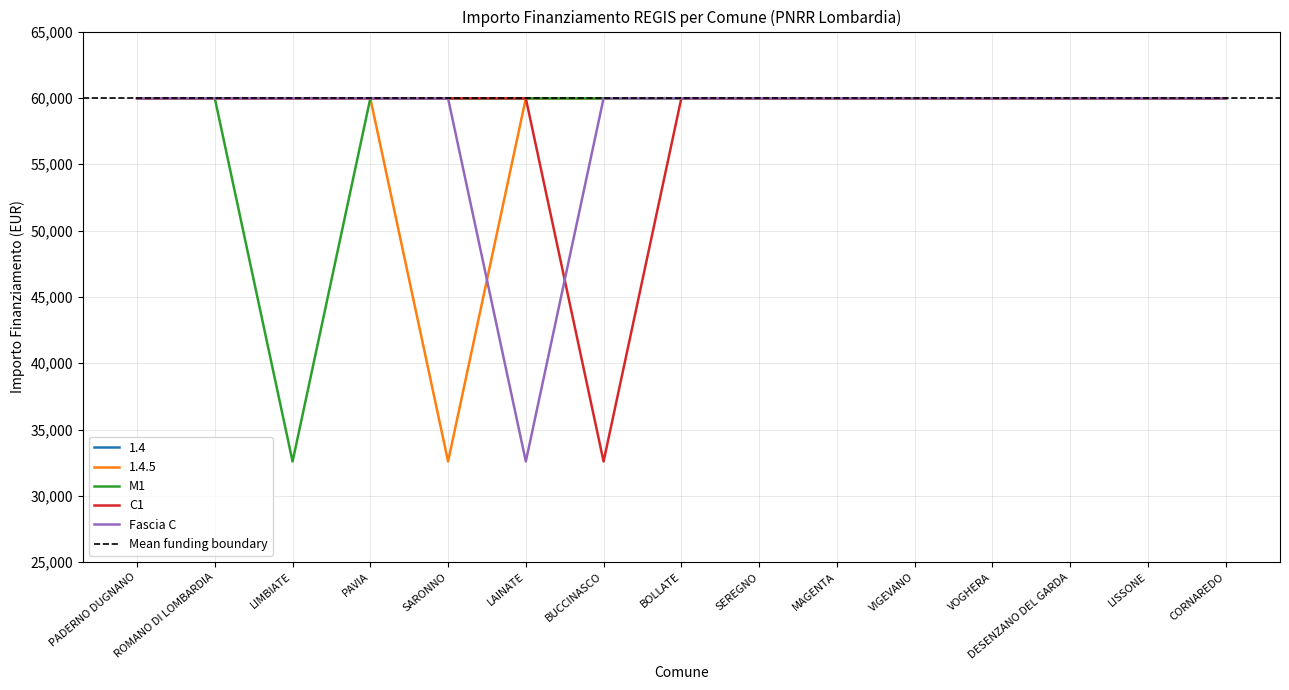

Reading left to right, list all the values displayed in this chart.

1.4.5: 59966	59966	59966	59966	32589	59966	59966	59966	59966	59966	59966	59966	59966	59966	59966
M1: 59966	59966	32589	59966	59966	59966	59966	59966	59966	59966	59966	59966	59966	59966	59966
C1: 59966	59966	59966	59966	59966	59966	32589	59966	59966	59966	59966	59966	59966	59966	59966
Fascia C: 59966	59966	59966	59966	59966	32589	59966	59966	59966	59966	59966	59966	59966	59966	59966